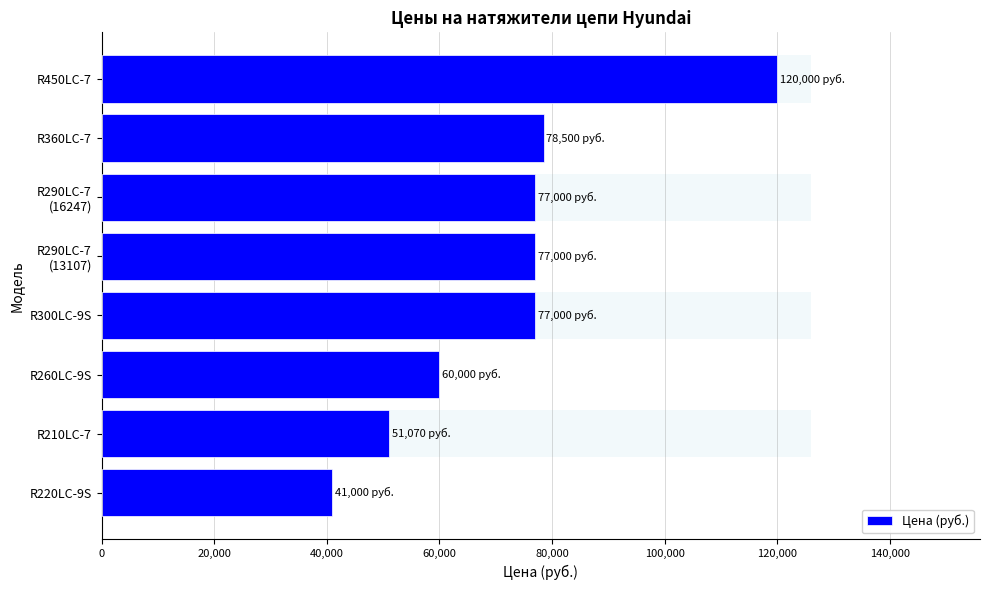

What is the average value?

72696